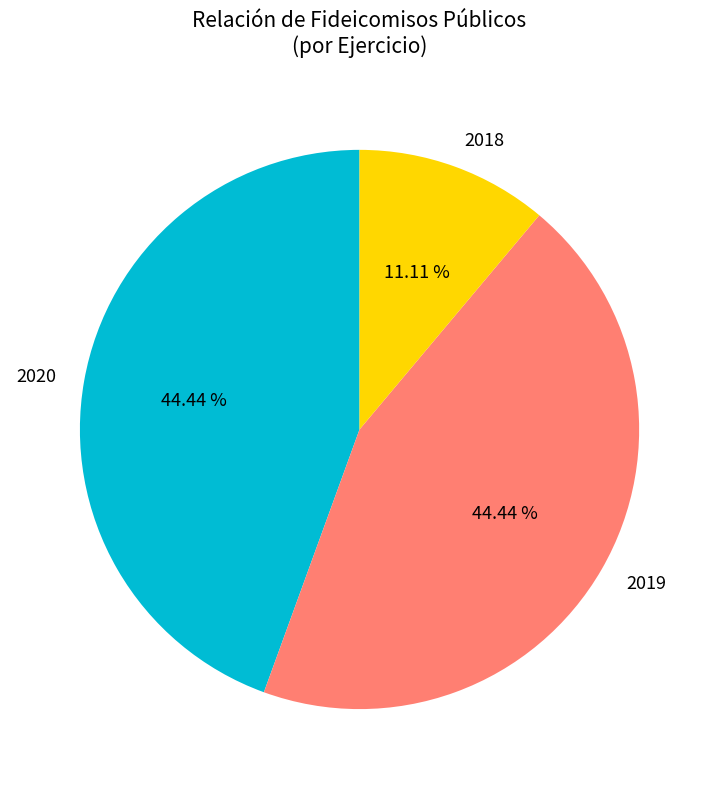

Which slice is the smallest?

2018